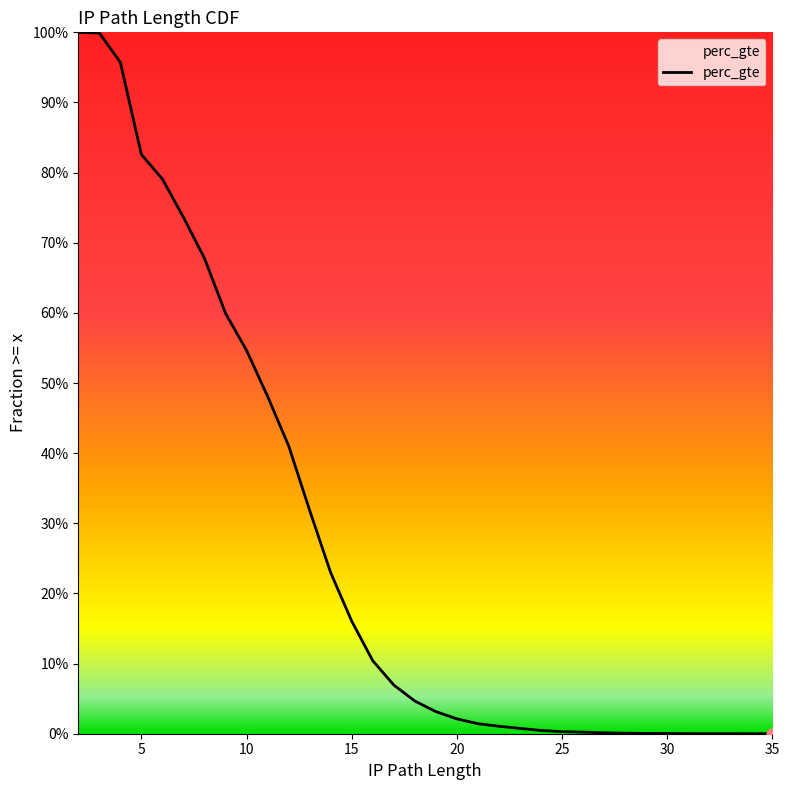

Between 28 and 25, which is larger?

25